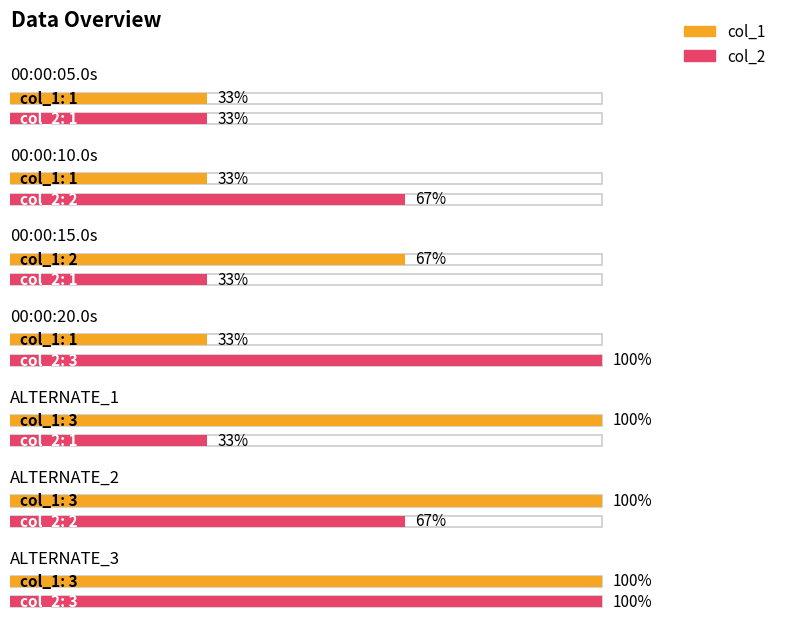

What is the label of the 6th bar from the right?

00:00:10.0s